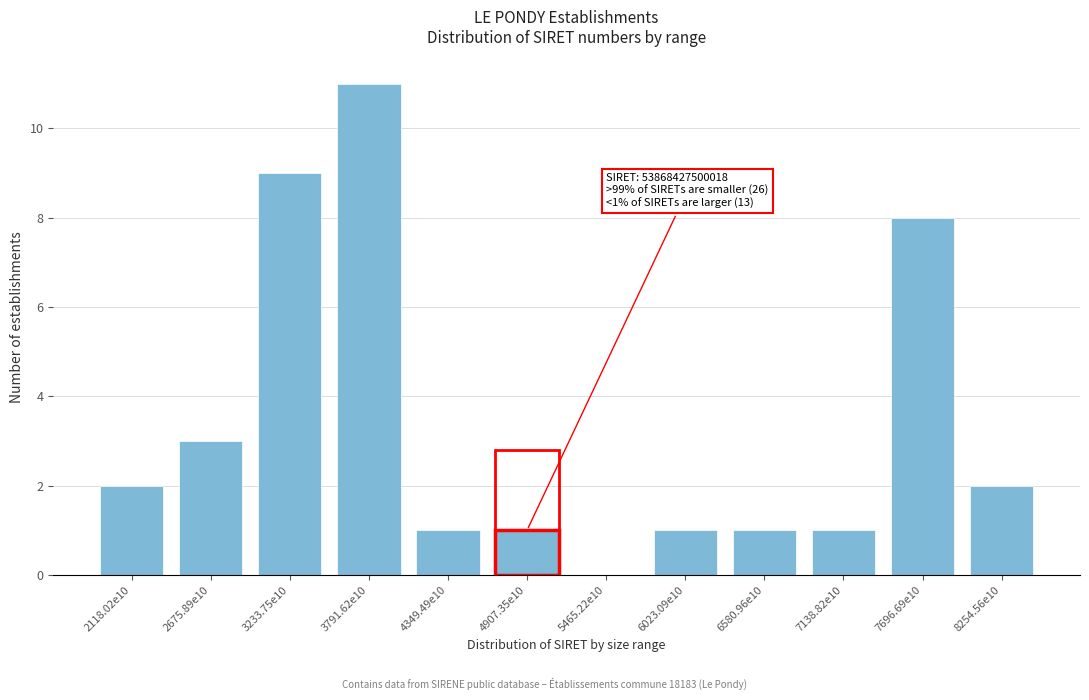

Reading left to right, what are all the values shown in this chart?

2118.02e10=2	2675.89e10=3	3233.75e10=9	3791.62e10=11	4349.49e10=1	4907.35e10=1	5465.22e10=0	6023.09e10=1	6580.96e10=1	7138.82e10=1	7696.69e10=8	8254.56e10=2